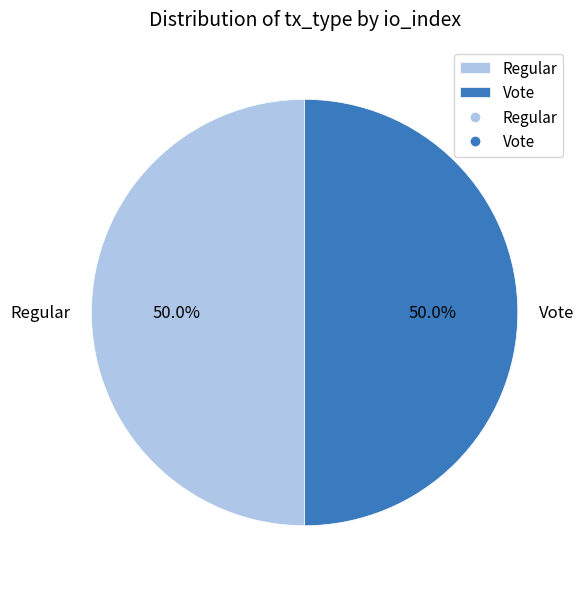

Count the number of slices in the pie.

2